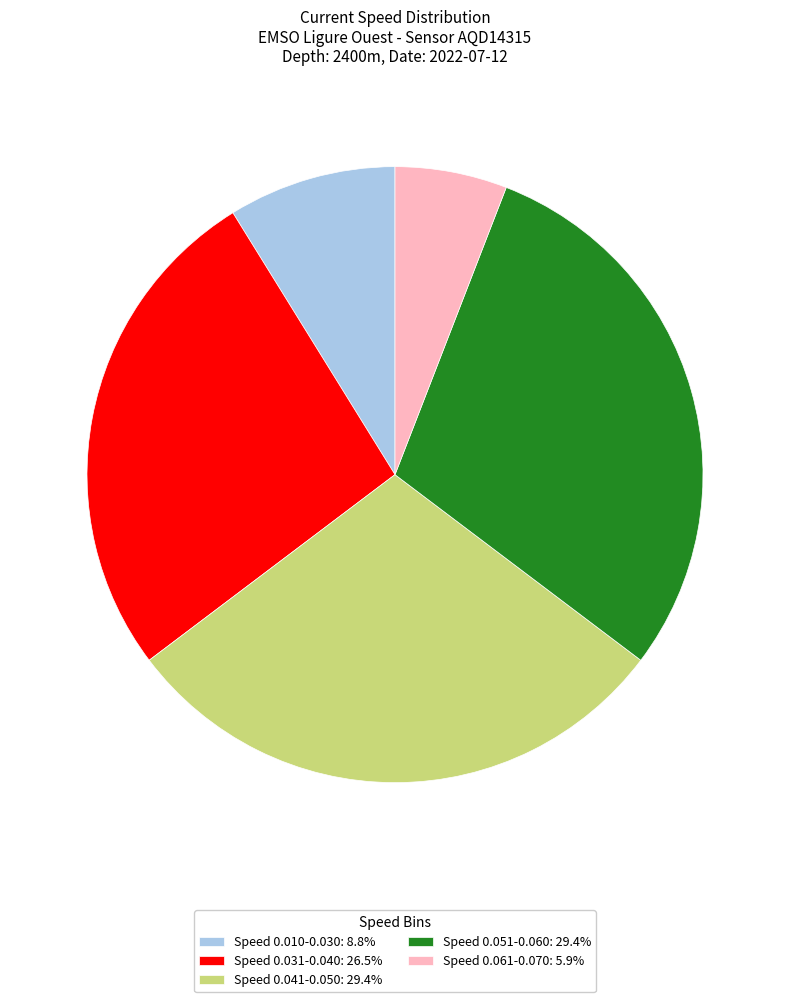

Is there a majority slice in this chart?

No